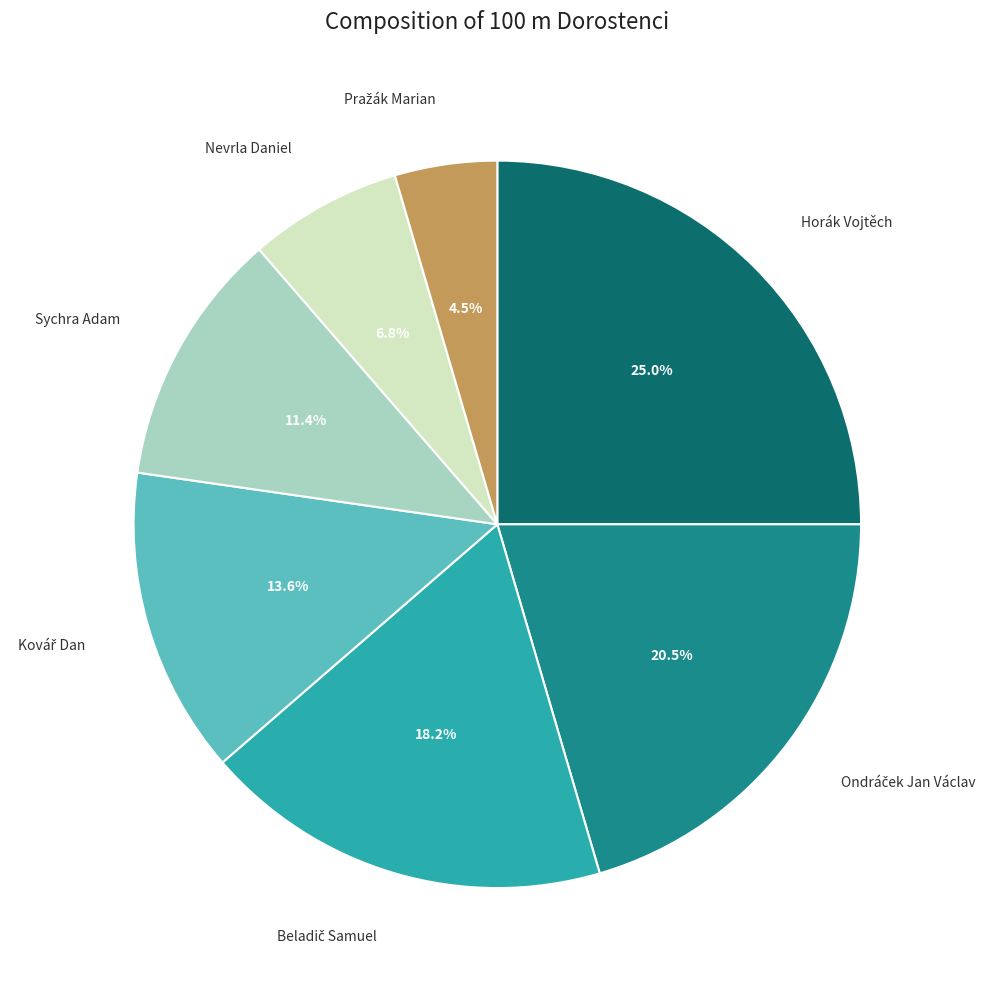

Does any single category account for the majority?

No